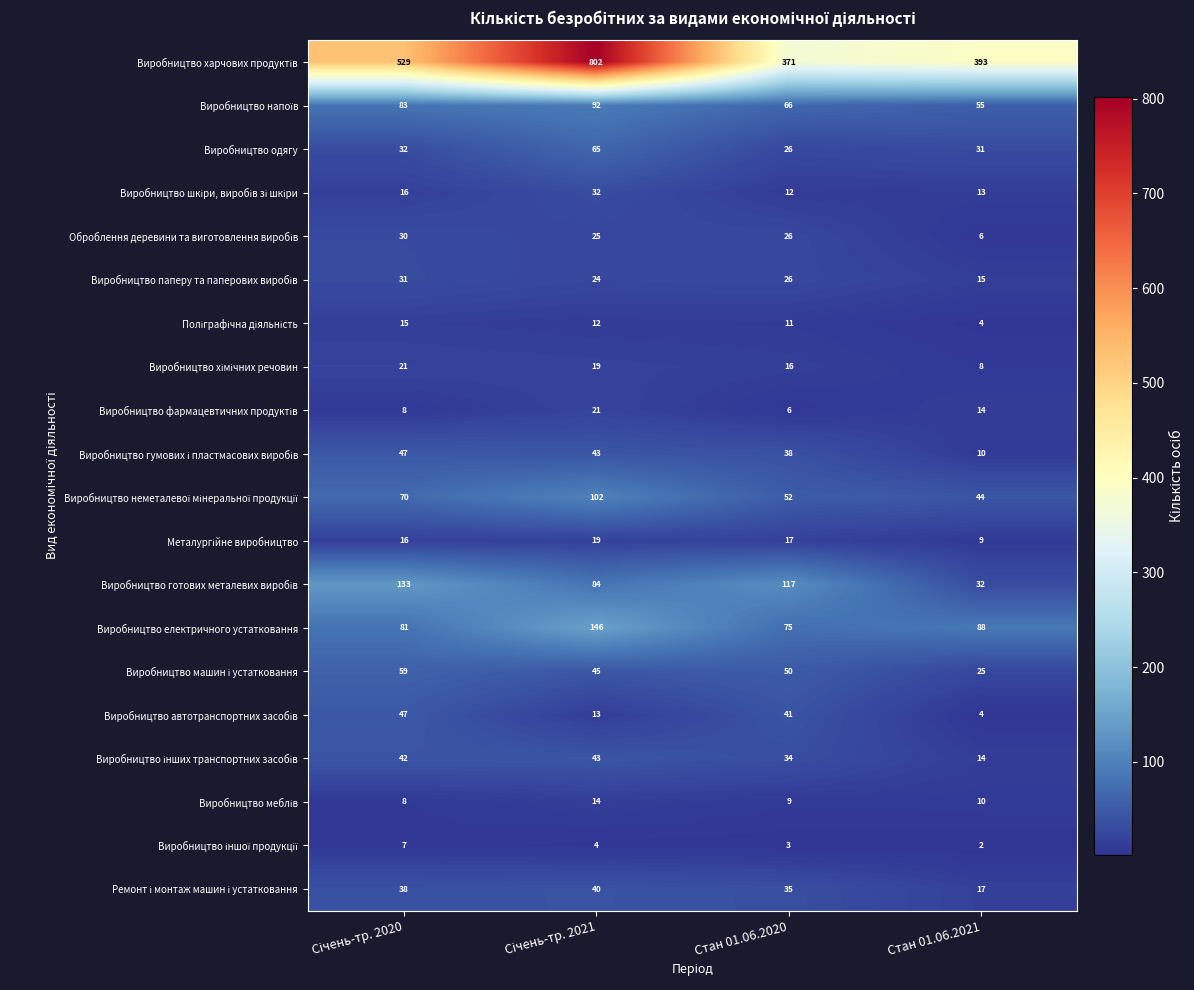

What is the average value of the Виробництво електричного устатковання series?

98